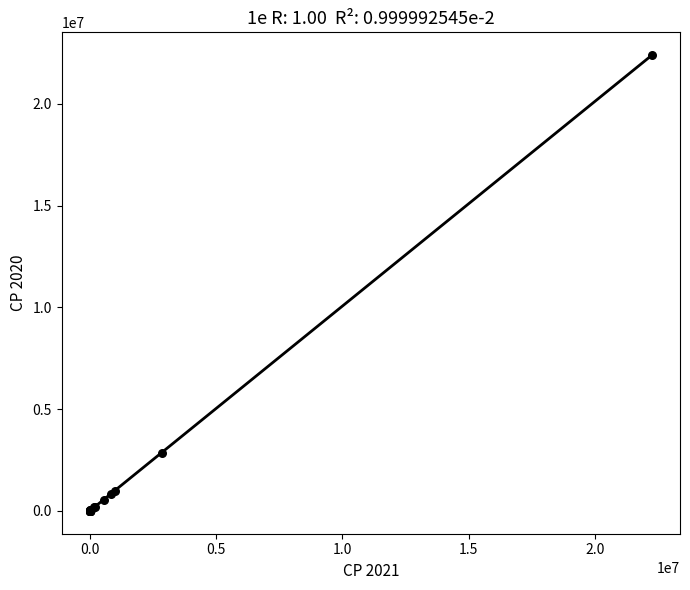

What Y value in the scatter plot is closest to 11199034?

2870000.0